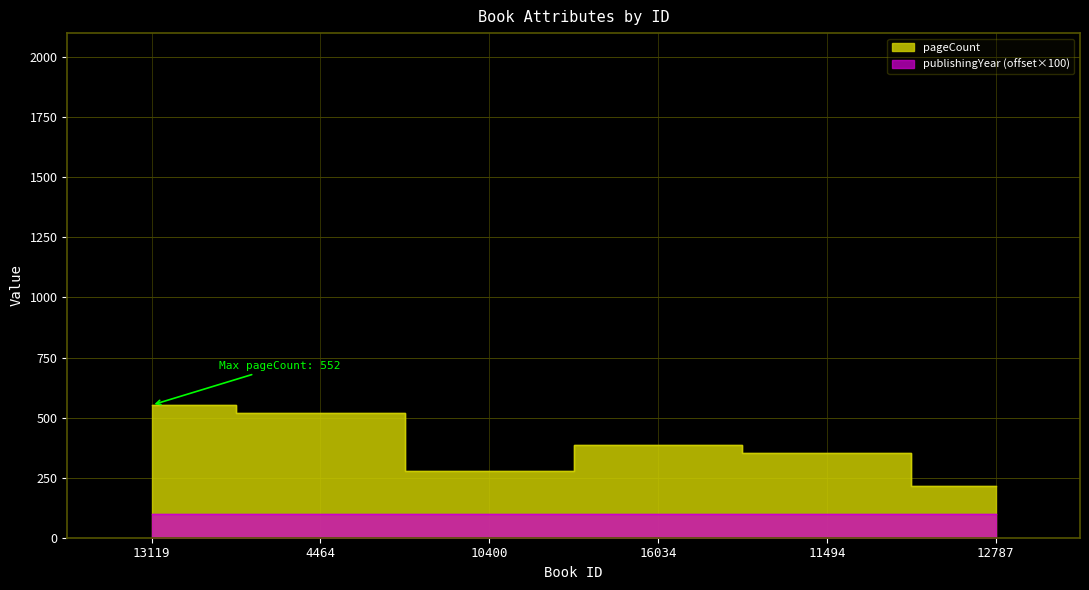

True or false: there are more than 1 points higher than both neighbors.

False